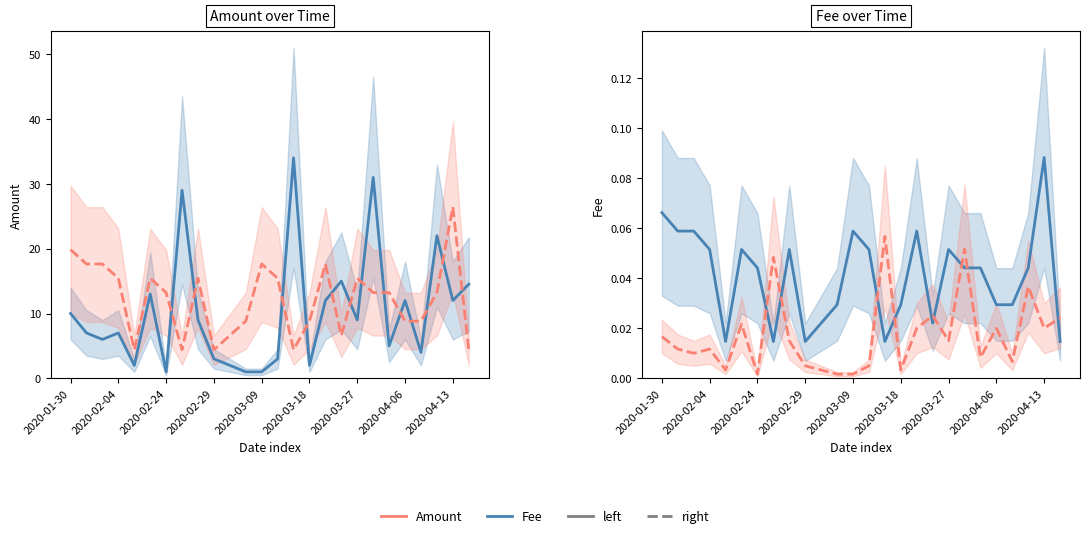

Is the value of Fee (left) at 2020-03-09 greater than the value of Amount (left) at 10?

No